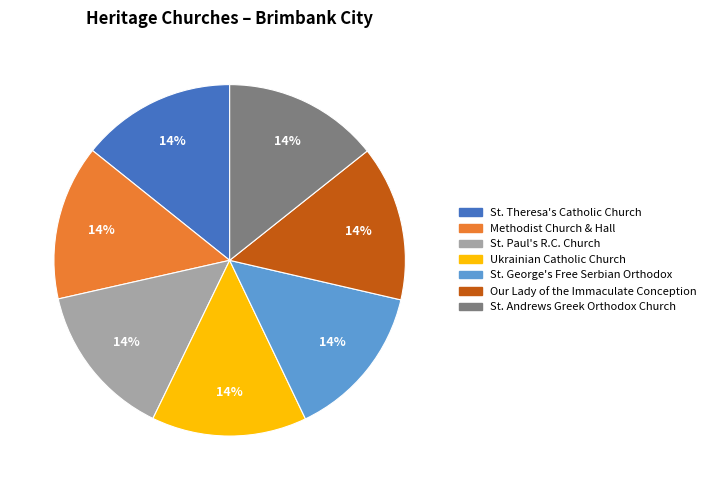

Is it true that St. Theresa's Catholic Church is 14% of the pie?

True